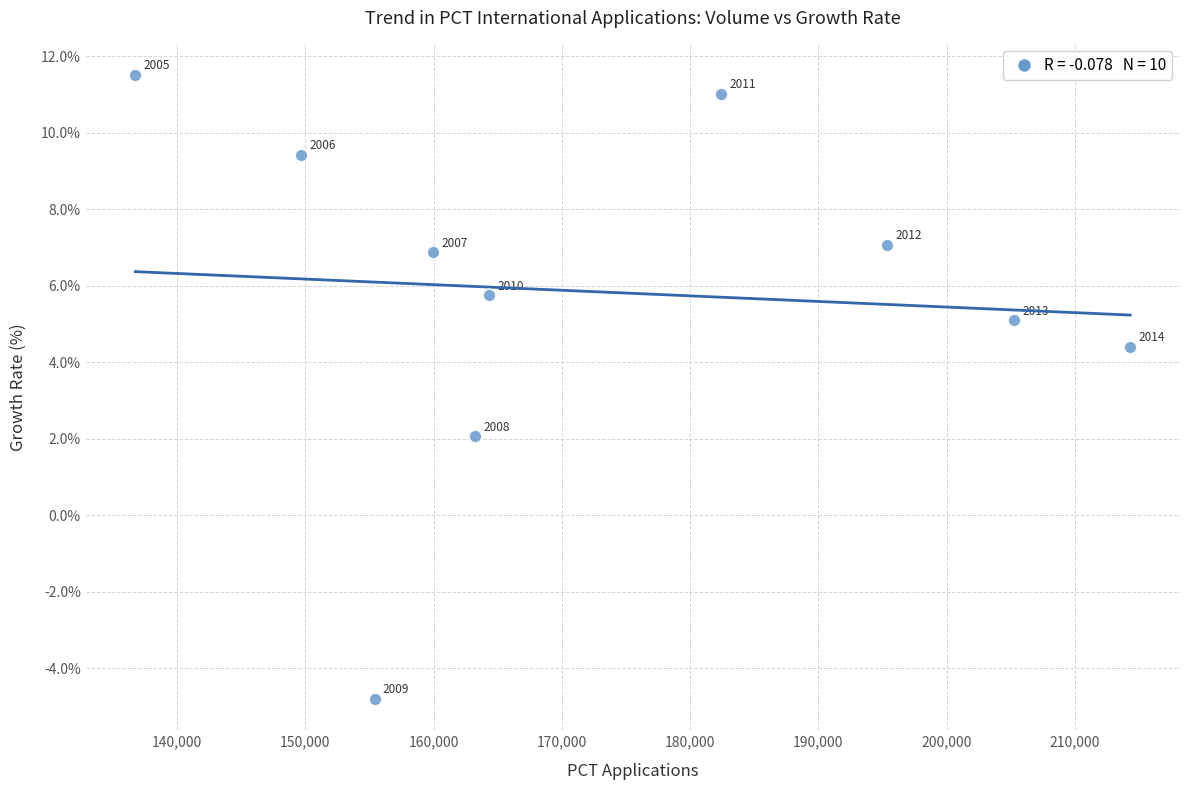

What Y value in the scatter plot is closest to 3?

2.1